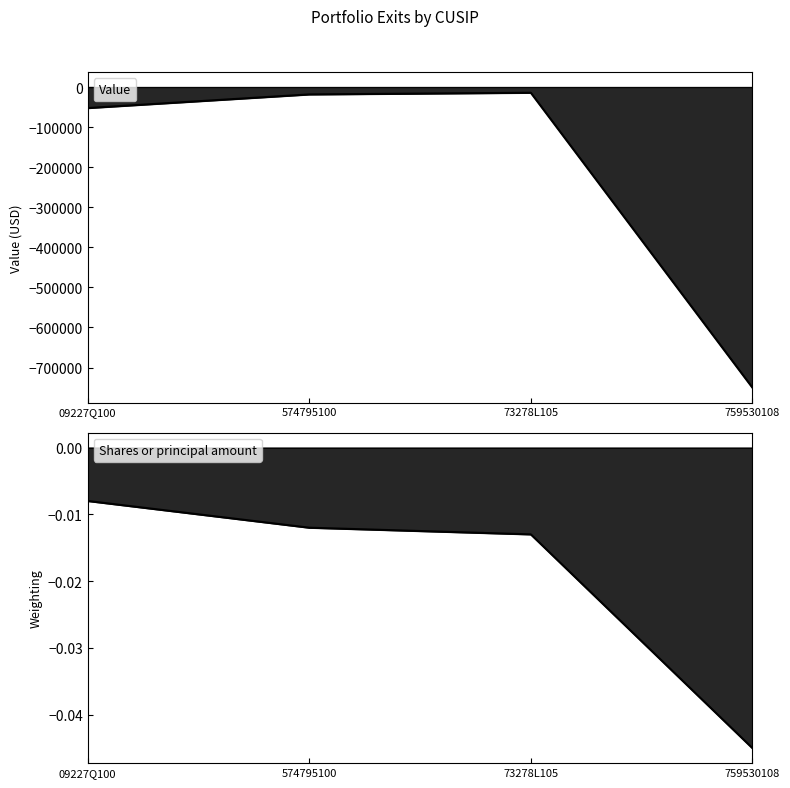

Which category has the highest value across all series?

09227Q100